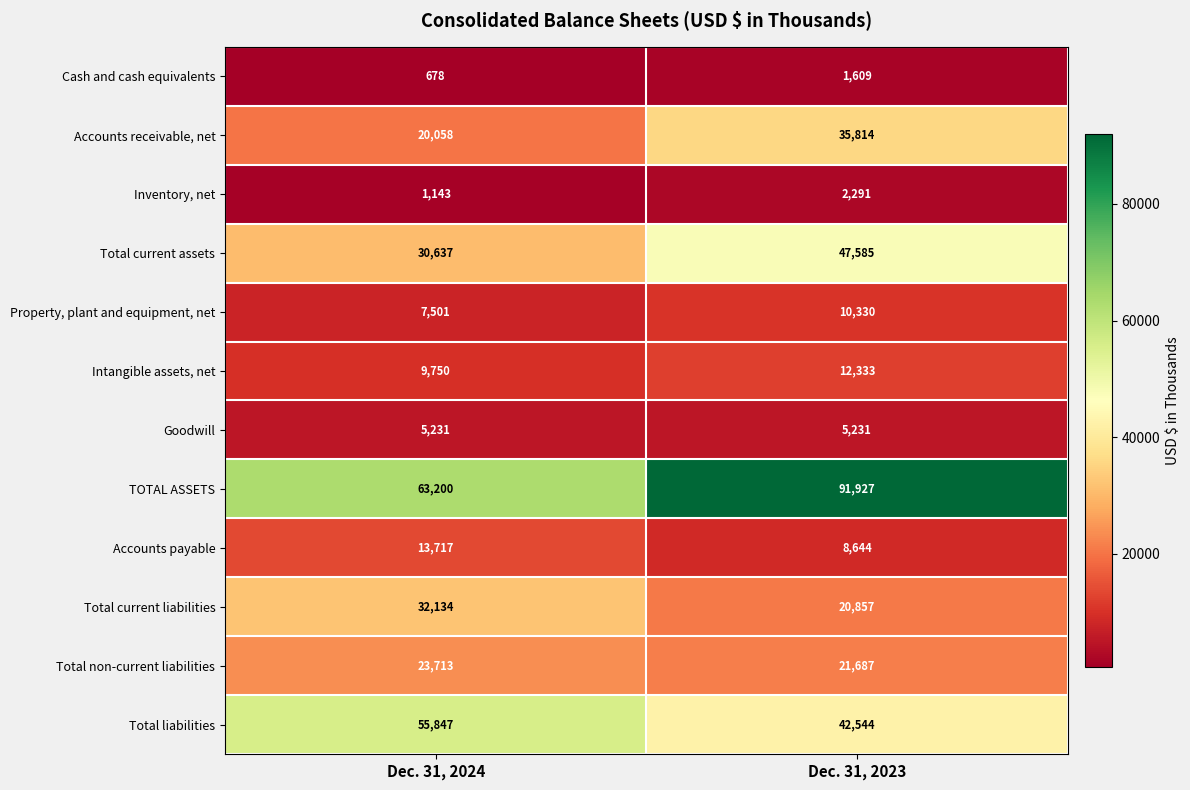

Which series changed the most between Dec. 31, 2024 and Dec. 31, 2023?

TOTAL ASSETS